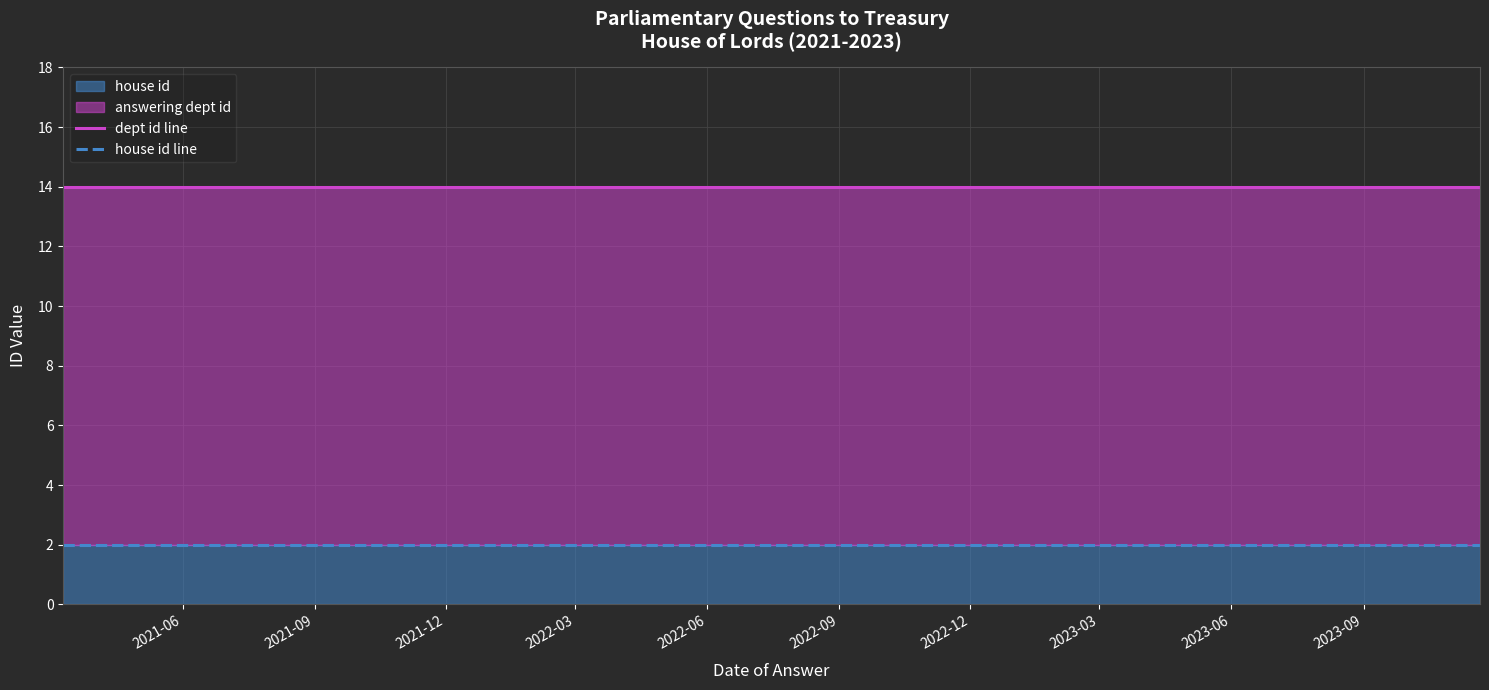

True or false: dept id line and house id line cross at least once.

False